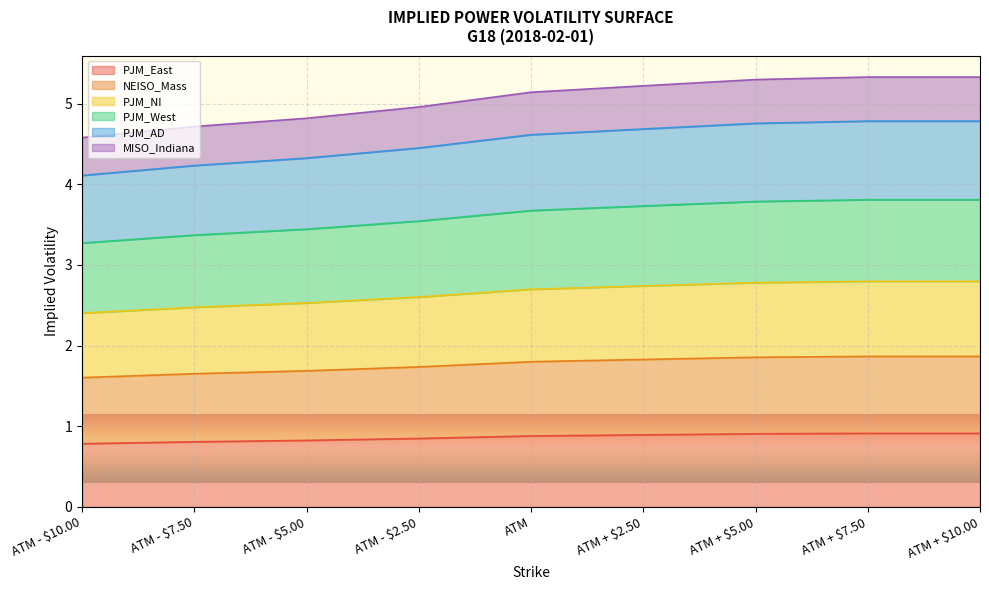

What is the smallest value displayed?

0.8